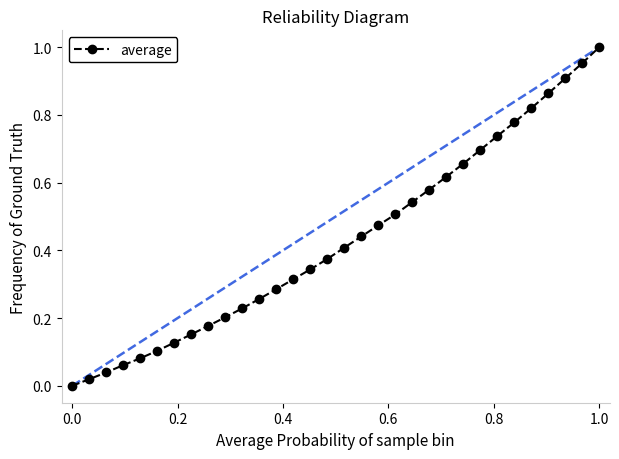

What is the sum of all values?

13.8